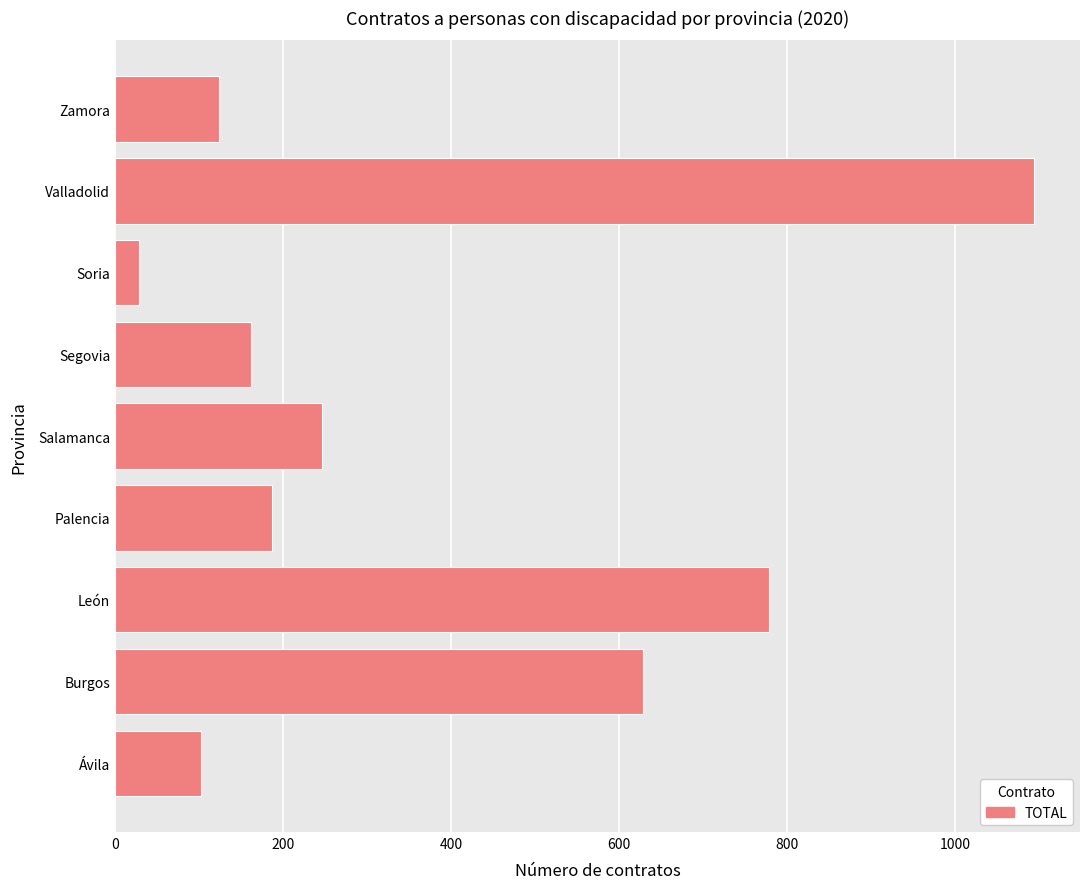

List the labels in order of value, smallest first.

Soria, Ávila, Zamora, Segovia, Palencia, Salamanca, Burgos, León, Valladolid